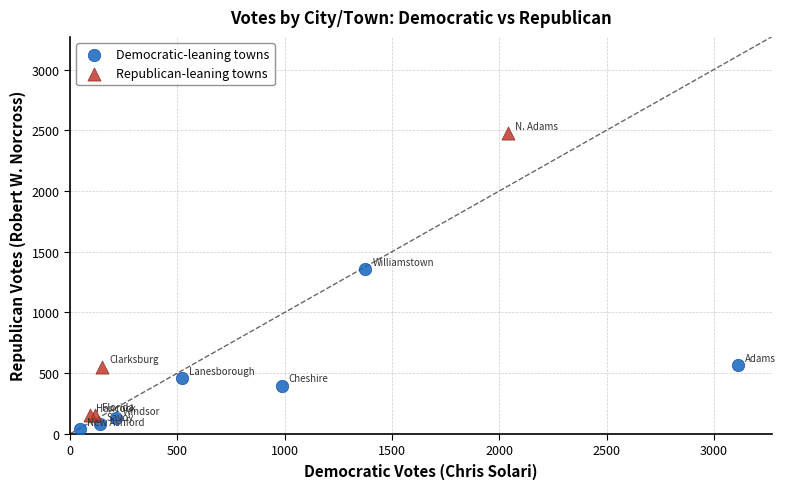

Which series reaches the maximum Y coordinate?

Republican-leaning towns